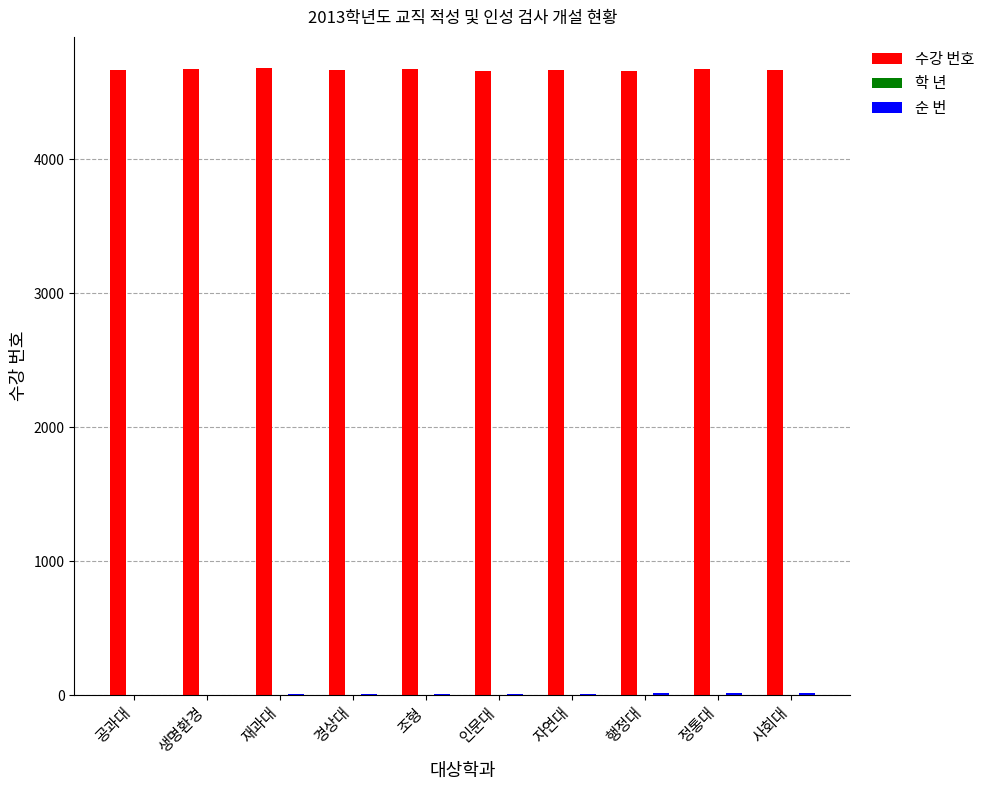

Which series has the largest total across all categories?

수강 번호